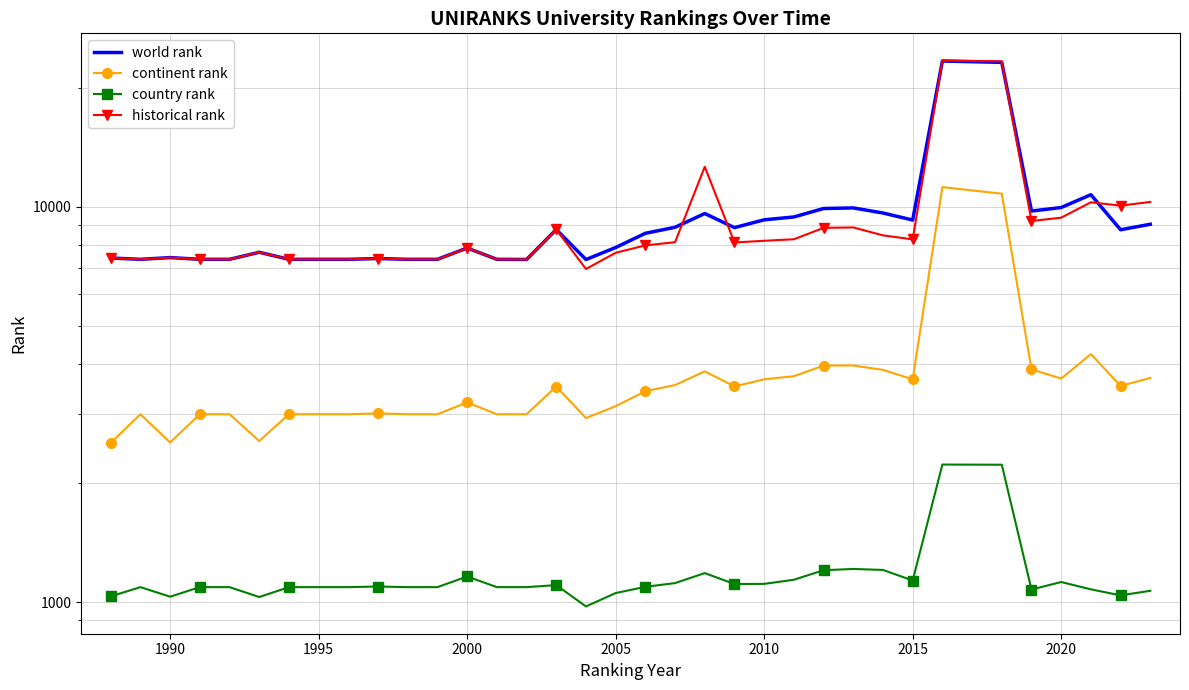

True or false: continent rank has more than 0 points higher than both neighbors.

True